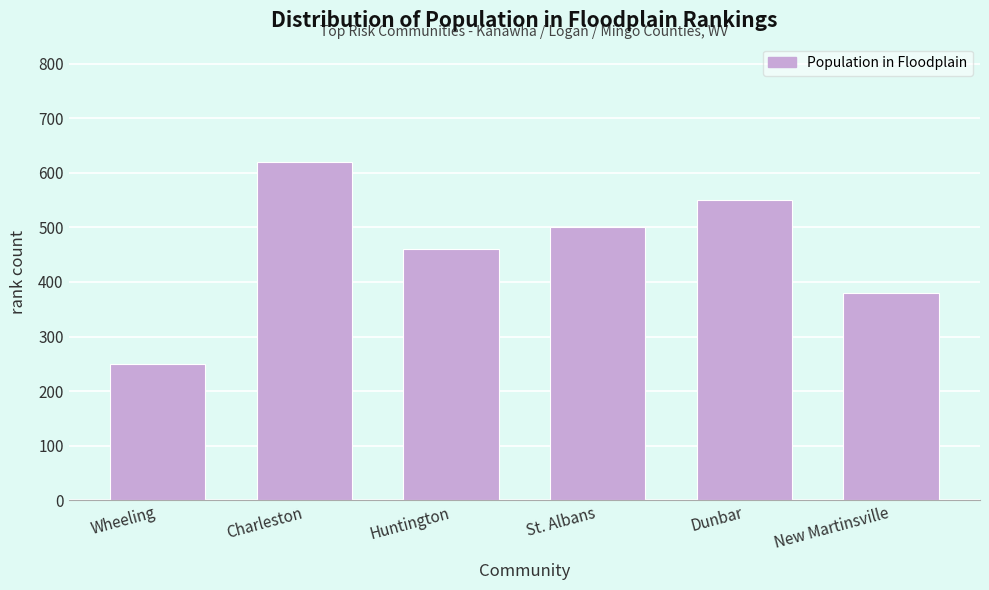

Reading left to right, extract all data points from this chart.

Wheeling=250	Charleston=620	Huntington=460	St. Albans=500	Dunbar=550	New Martinsville=380